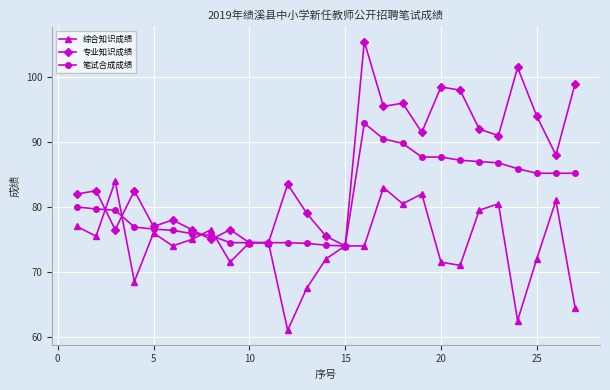

Which series has the largest range (max minus min)?

专业知识成绩